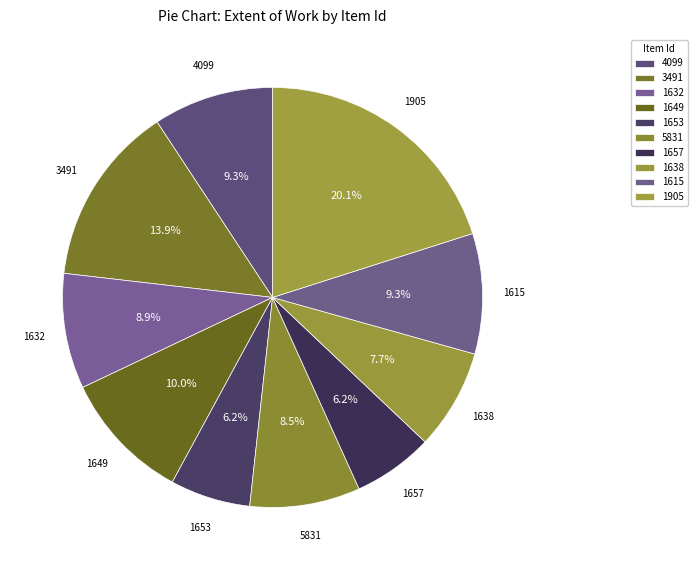

To the nearest percent, what is the difference between the largest and smallest slice percentages?

14%